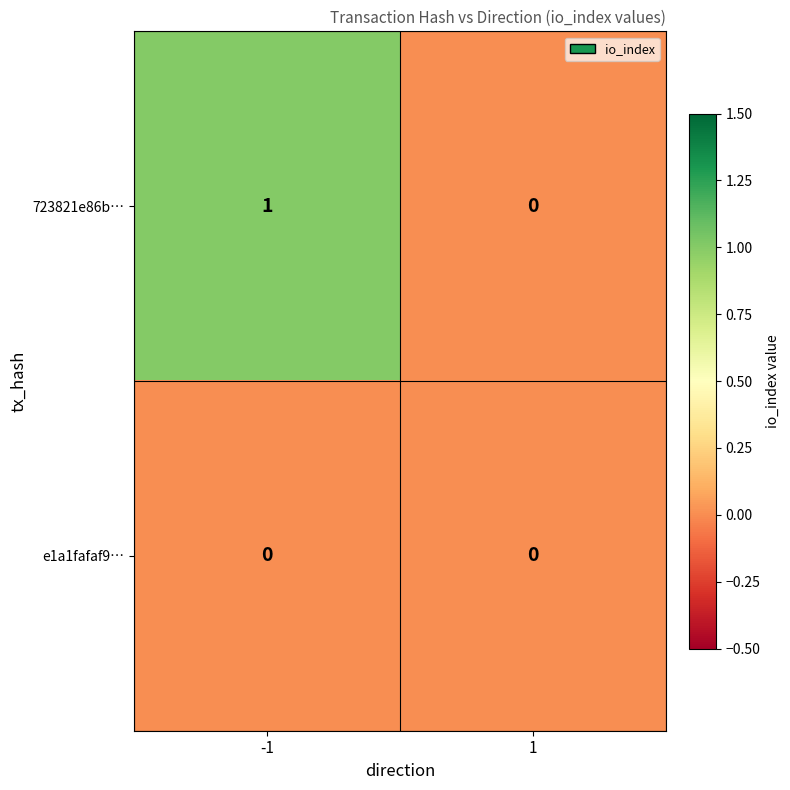

At which category is the sum across all series the highest?

-1